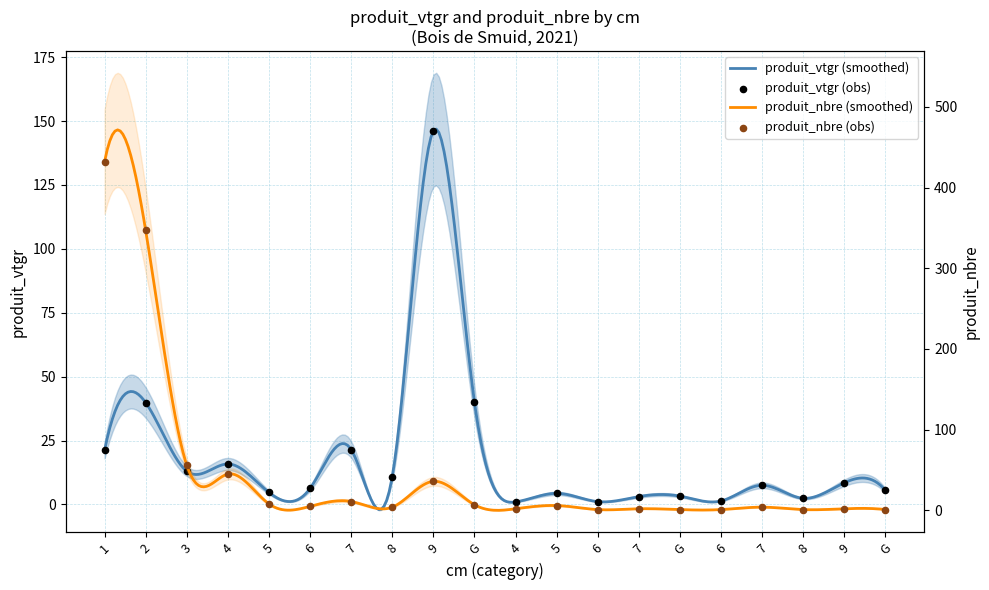

What are all the series names shown in the legend?

produit_vtgr, produit_nbre